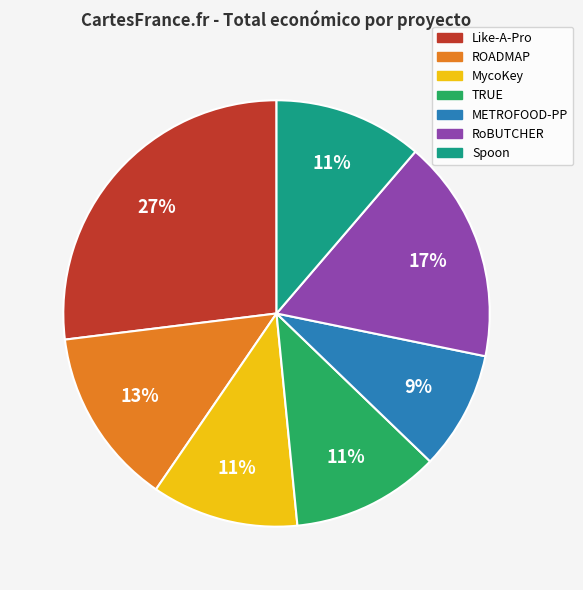

To the nearest percent, what is the difference between the Like-A-Pro and TRUE slice percentages?

16%